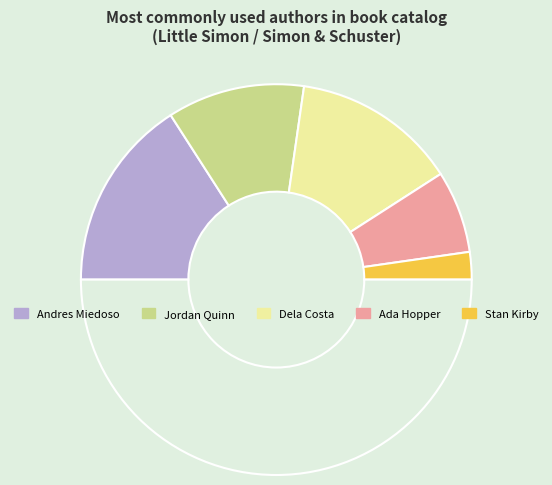

How many slices are in this pie chart?

6